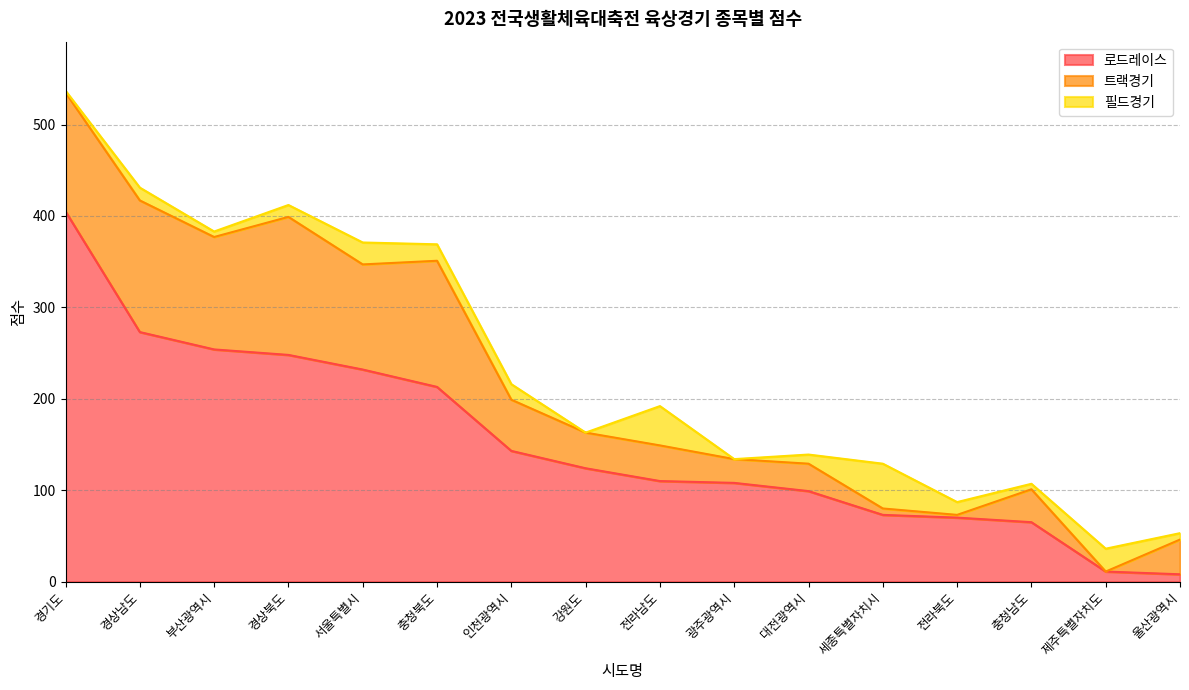

What value does the 필드경기 series have at 전라북도?

14